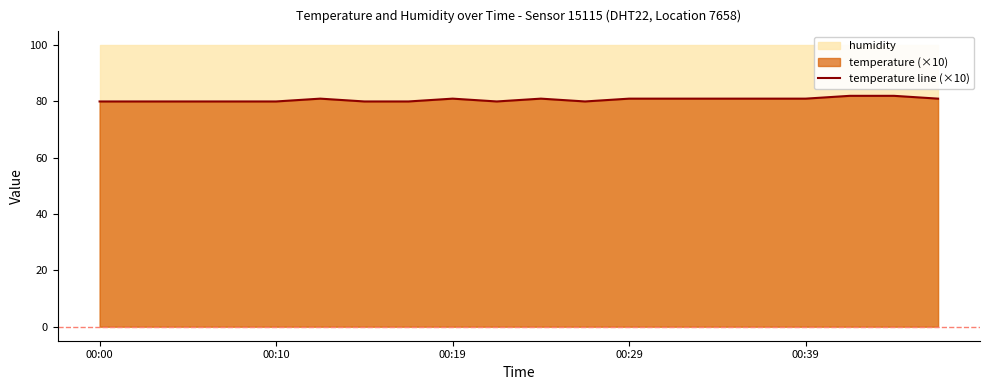

Is it true that temperature line (×10) equals 29 at 00:39?

False